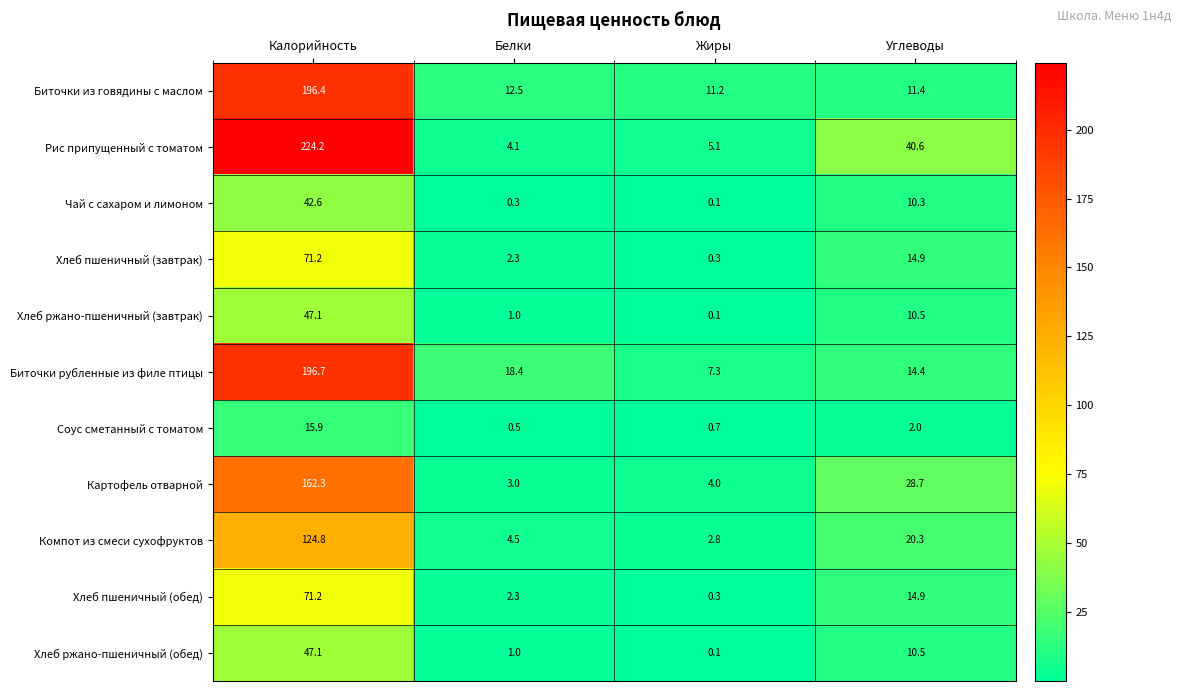

Between Калорийность and Углеводы, which series saw the biggest shift?

Биточки из говядины с маслом